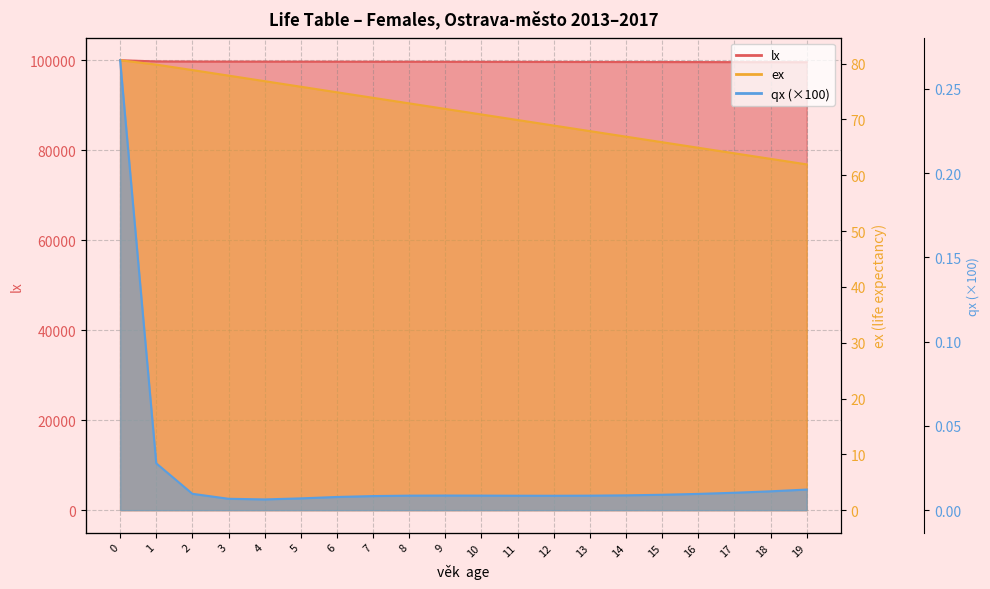

Reading left to right, what are all the values shown in this chart?

lx: 0=100000.0	1=99733.0	2=99705.3	3=99695.6	4=99688.9	5=99682.5	6=99675.6	7=99667.8	8=99659.4	9=99650.9	10=99642.2	11=99633.6	12=99625.1	13=99616.6	14=99608.0	15=99599.2	16=99590.2	17=99580.5	18=99570.3	19=99559.1
ex: 0=80.6	1=79.8	2=78.8	3=77.8	4=76.9	5=75.9	6=74.9	7=73.9	8=72.9	9=71.9	10=70.9	11=69.9	12=68.9	13=67.9	14=66.9	15=65.9	16=64.9	17=63.9	18=62.9	19=61.9
qx_scaled: 0=0.3	1=0.0	2=0.0	3=0.0	4=0.0	5=0.0	6=0.0	7=0.0	8=0.0	9=0.0	10=0.0	11=0.0	12=0.0	13=0.0	14=0.0	15=0.0	16=0.0	17=0.0	18=0.0	19=0.0